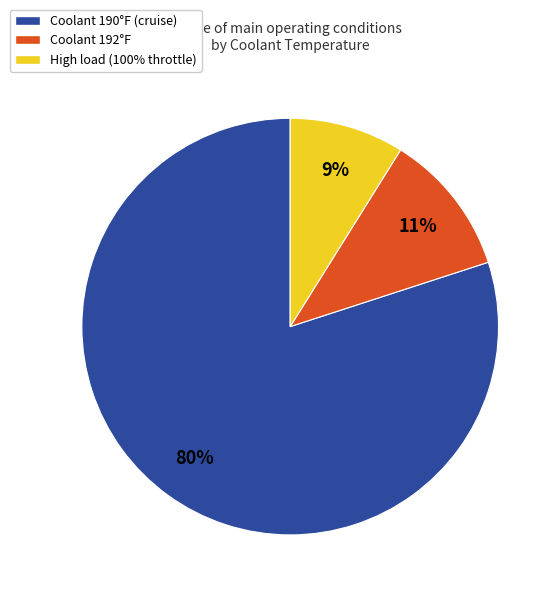

To the nearest percent, what is the average slice percentage?

33%